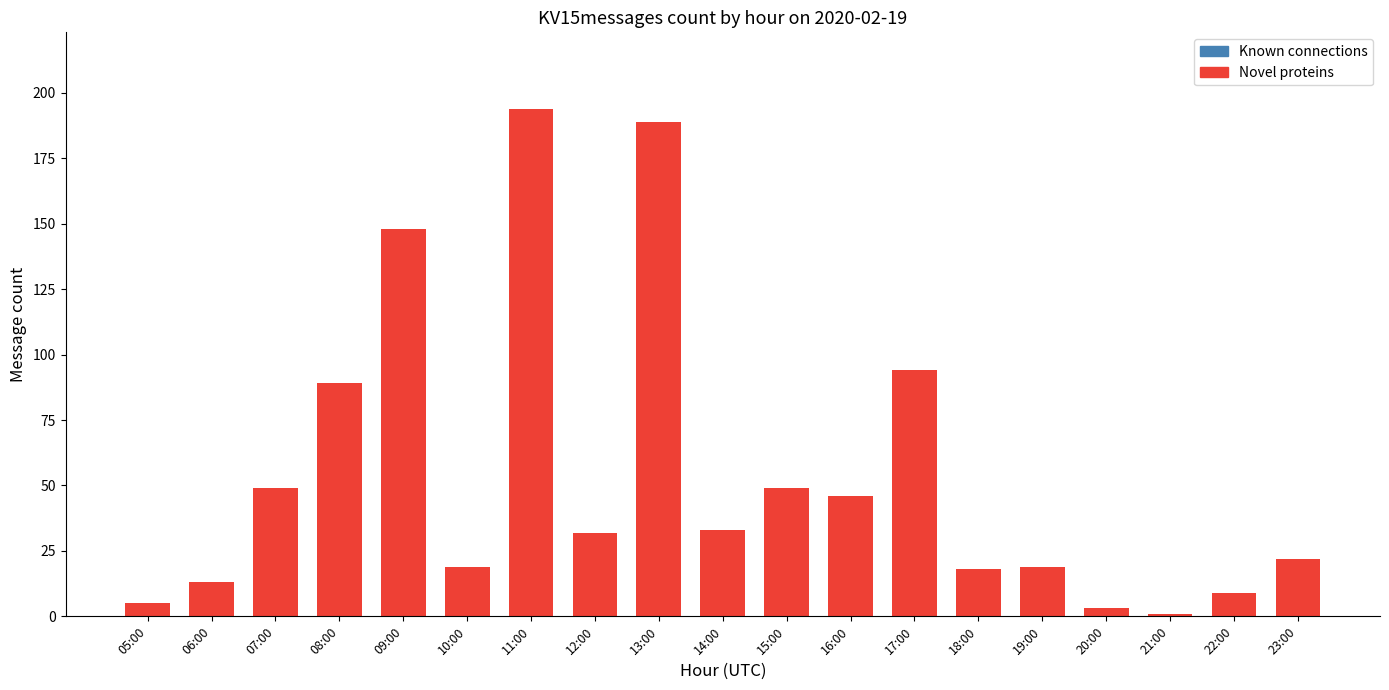

Approximately how many times larger is the value at 08:00 compared to 13:00?

0.5